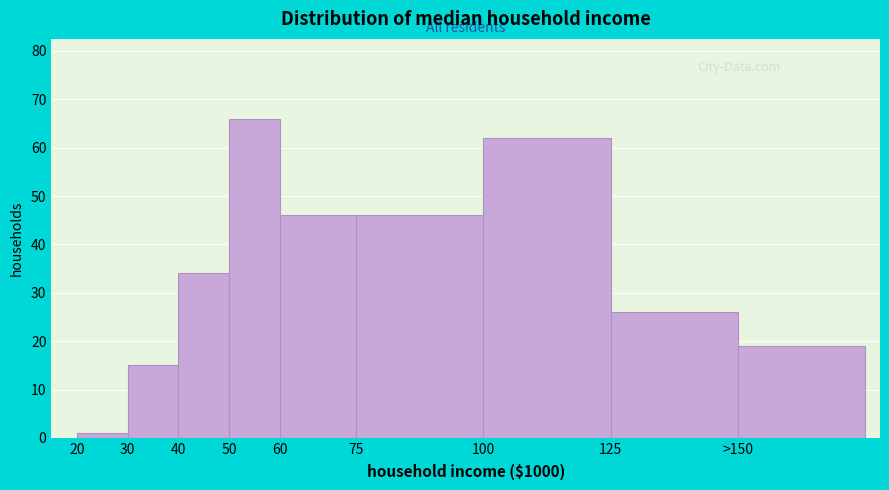

Reading left to right, list all the values displayed in this chart.

1	15	34	66	46	46	62	26	19